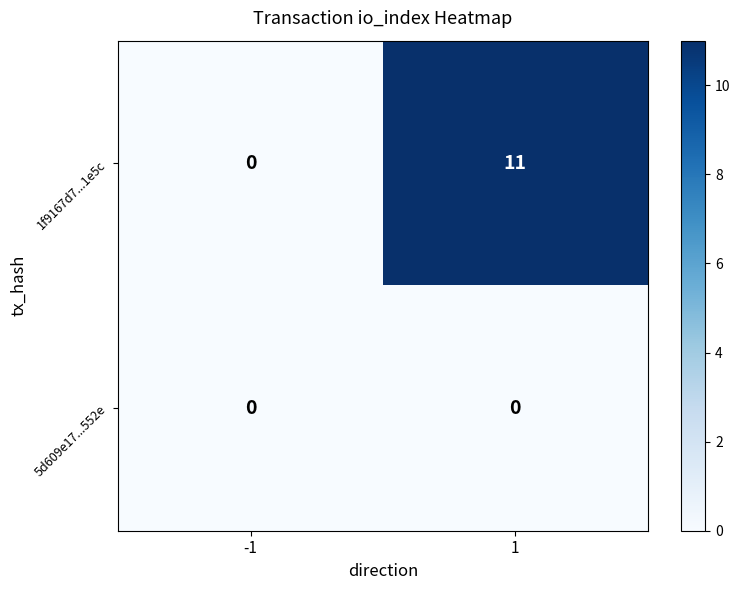

What is the average value of the 1f9167d7...1e5c series?

6